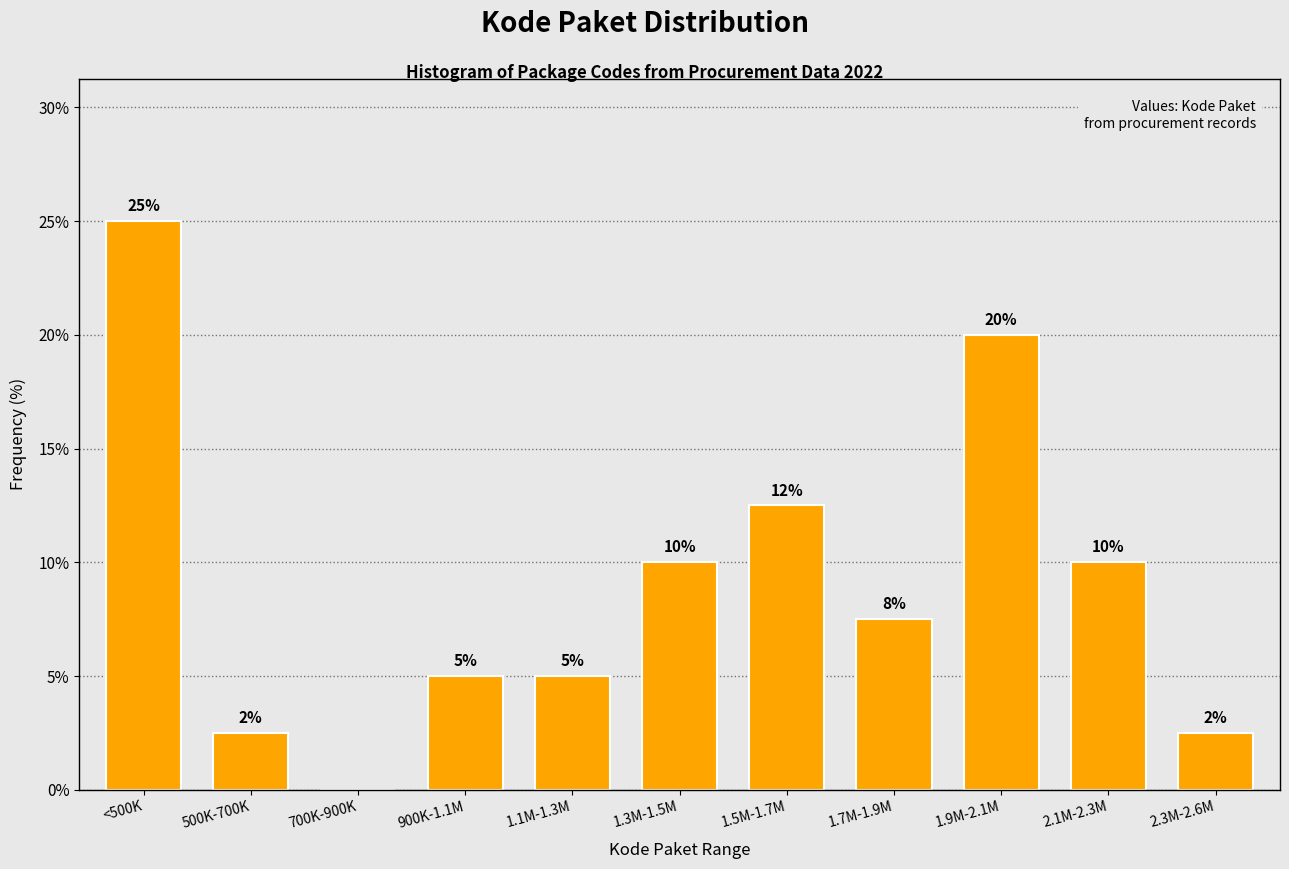

Is it true that the value at 500K-700K is 0.5?

False